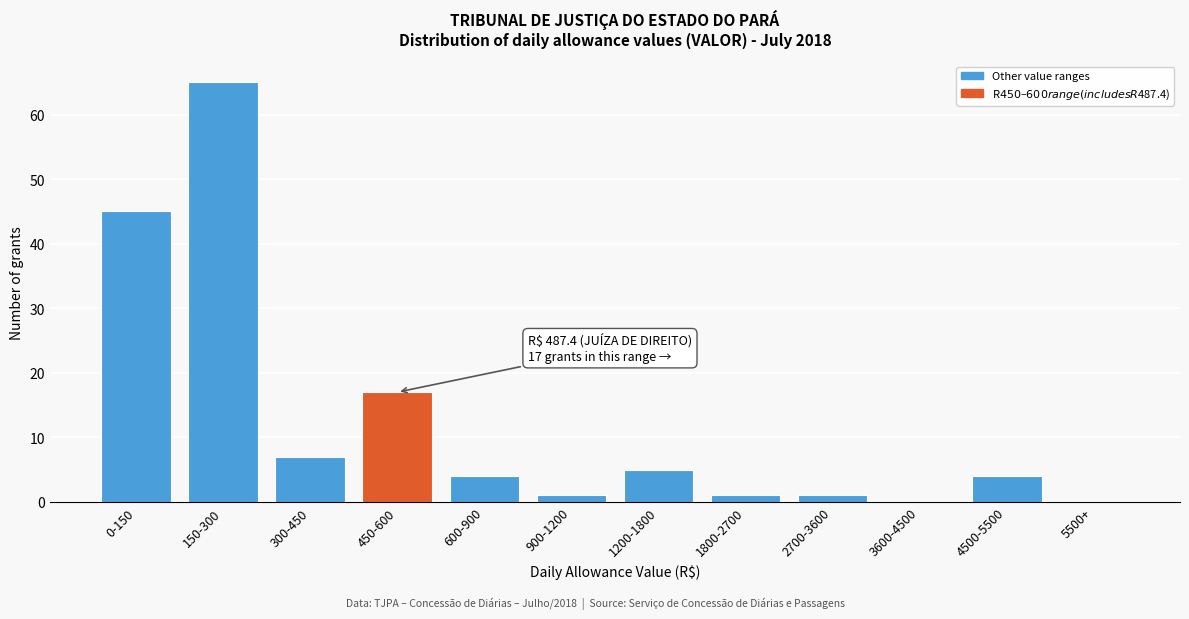

Reading left to right, list all the values displayed in this chart.

0-150=45	150-300=65	300-450=7	450-600=17	600-900=4	900-1200=1	1200-1800=5	1800-2700=1	2700-3600=1	3600-4500=0	4500-5500=4	5500+=0